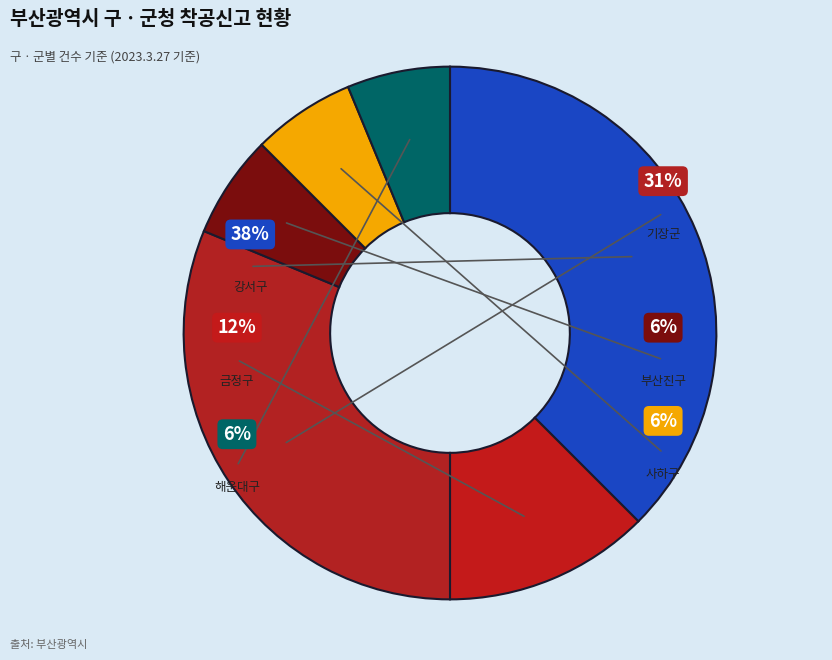

Is 강서구 the majority of the pie?

No